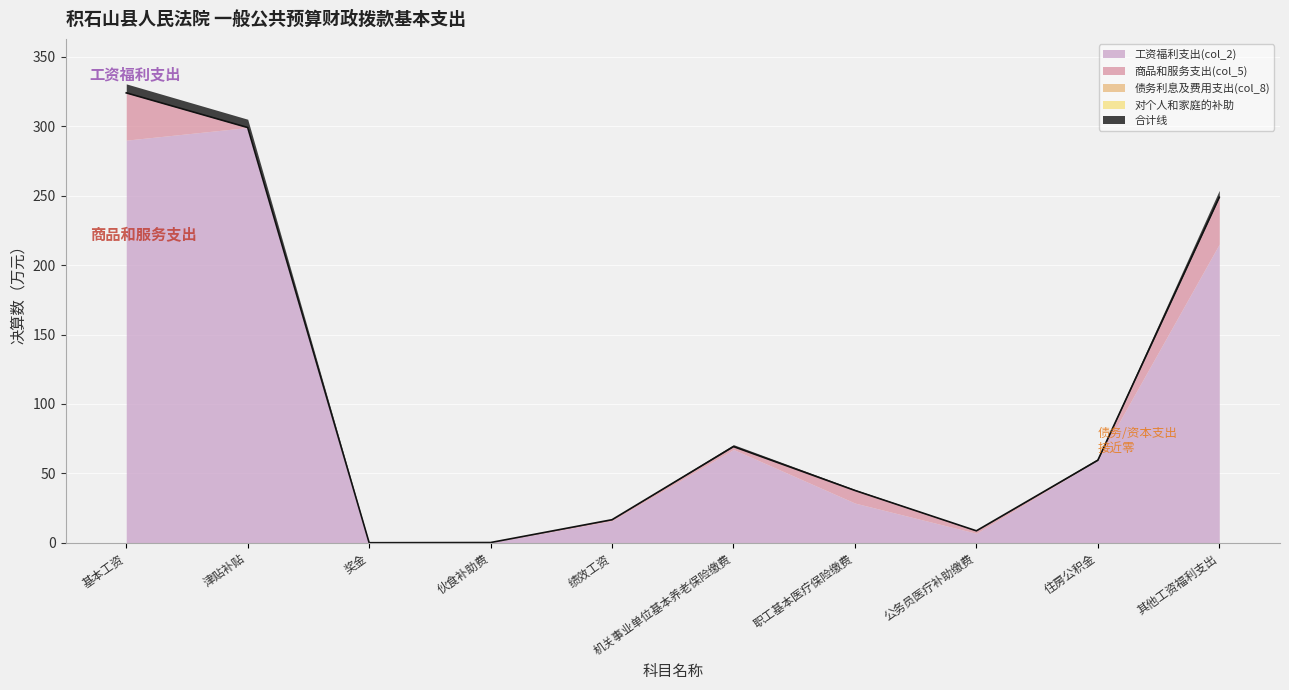

Reading left to right, what are all the values shown in this chart?

工资福利支出(col_2): 基本工资=290.0	津贴补贴=299.1	奖金=0.0	伙食补助费=0.0	绩效工资=15.8	机关事业单位基本养老保险缴费=67.2	职工基本医疗保险缴费=28.6	公务员医疗补助缴费=6.8	住房公积金=59.4	其他工资福利支出=215.2
商品和服务支出(col_5): 基本工资=34.1	津贴补贴=0.0	奖金=0.0	伙食补助费=0.1	绩效工资=0.8	机关事业单位基本养老保险缴费=2.1	职工基本医疗保险缴费=9.1	公务员医疗补助缴费=1.8	住房公积金=0.0	其他工资福利支出=33.7
债务利息及费用支出(col_8): 基本工资=0.0	津贴补贴=0.0	奖金=0.0	伙食补助费=0.0	绩效工资=0.0	机关事业单位基本养老保险缴费=0.0	职工基本医疗保险缴费=0.0	公务员医疗补助缴费=0.0	住房公积金=0.0	其他工资福利支出=0.0
对个人和家庭的补助: 基本工资=0.0	津贴补贴=0.0	奖金=0.0	伙食补助费=0.0	绩效工资=0.0	机关事业单位基本养老保险缴费=0.0	职工基本医疗保险缴费=0.0	公务员医疗补助缴费=0.0	住房公积金=0.0	其他工资福利支出=0.0